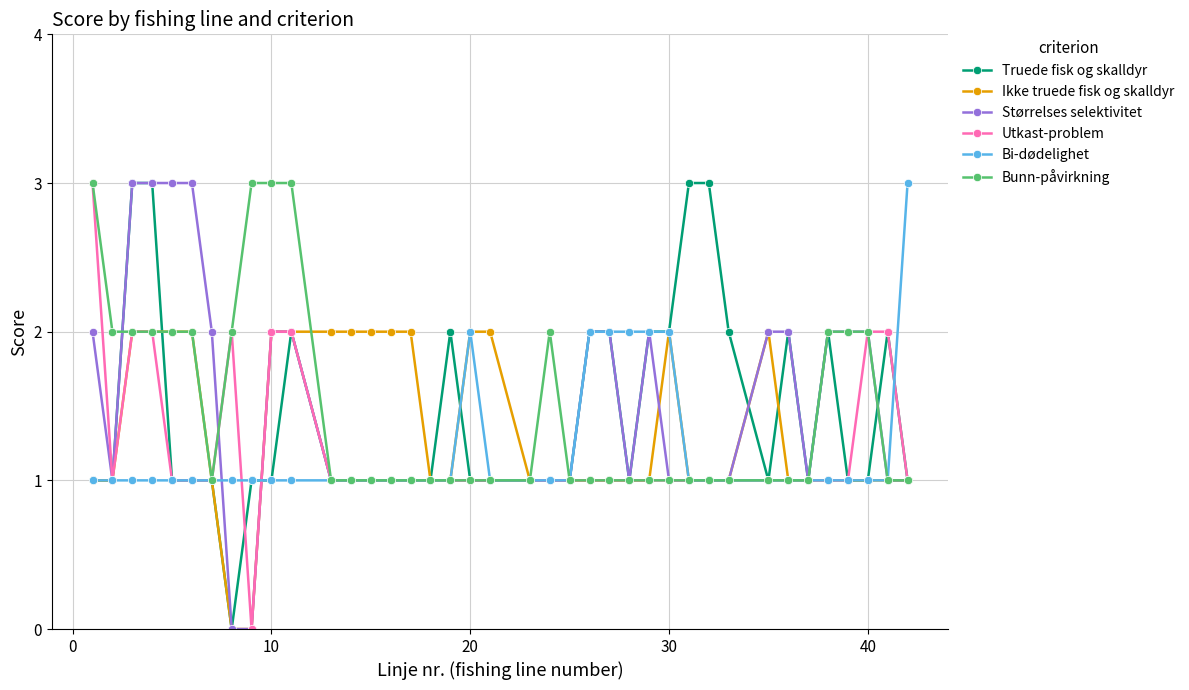

True or false: Ikke truede fisk og skalldyr has more than 1 interior local peaks.

True